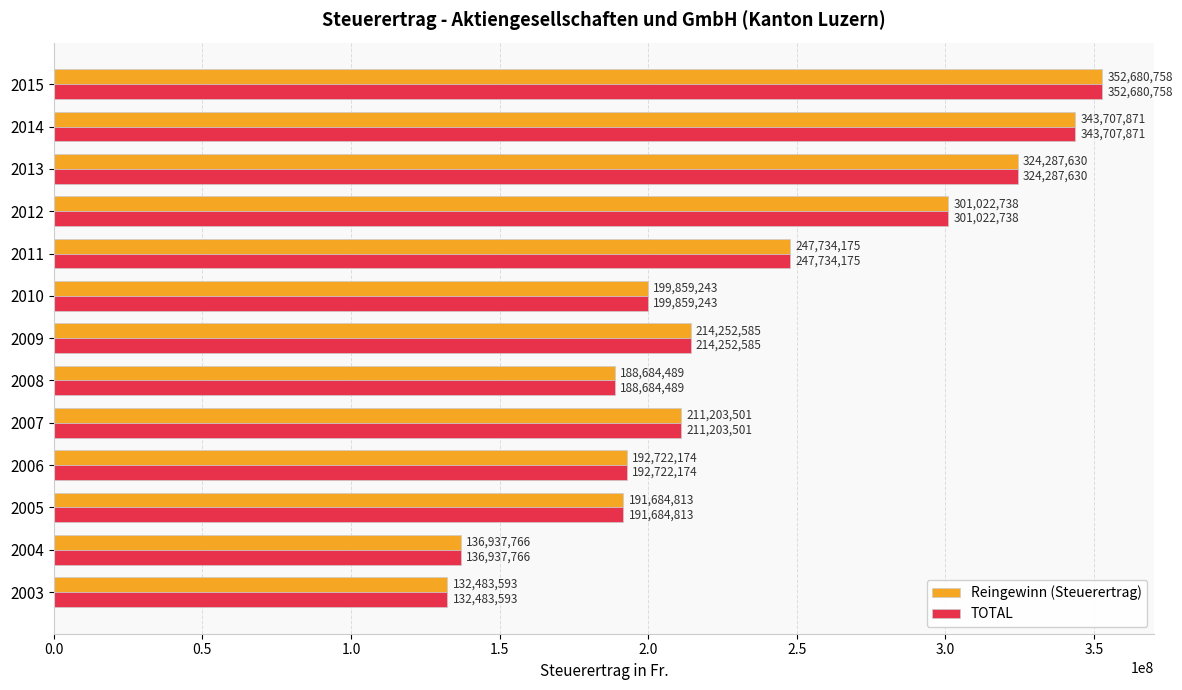

At which category is the sum across all series the highest?

2015